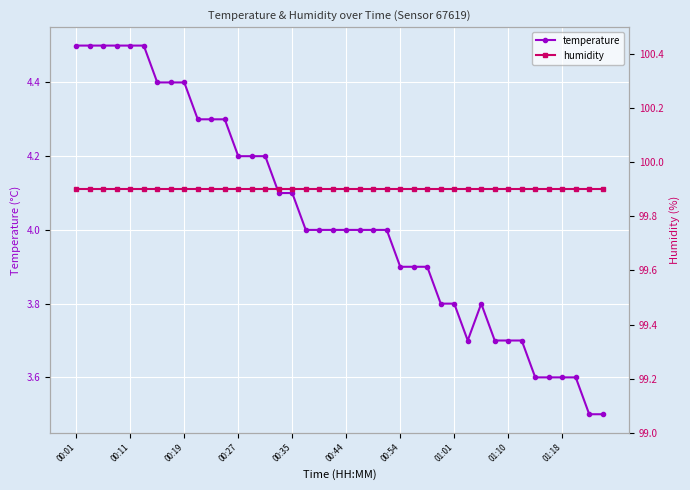

What is the maximum value for temperature?

4.5